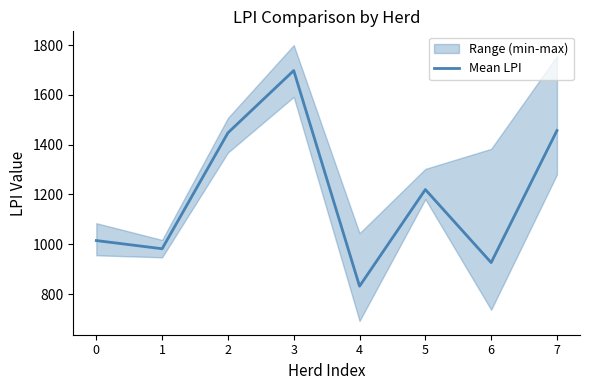

At which label is the value closest to 1264?

5